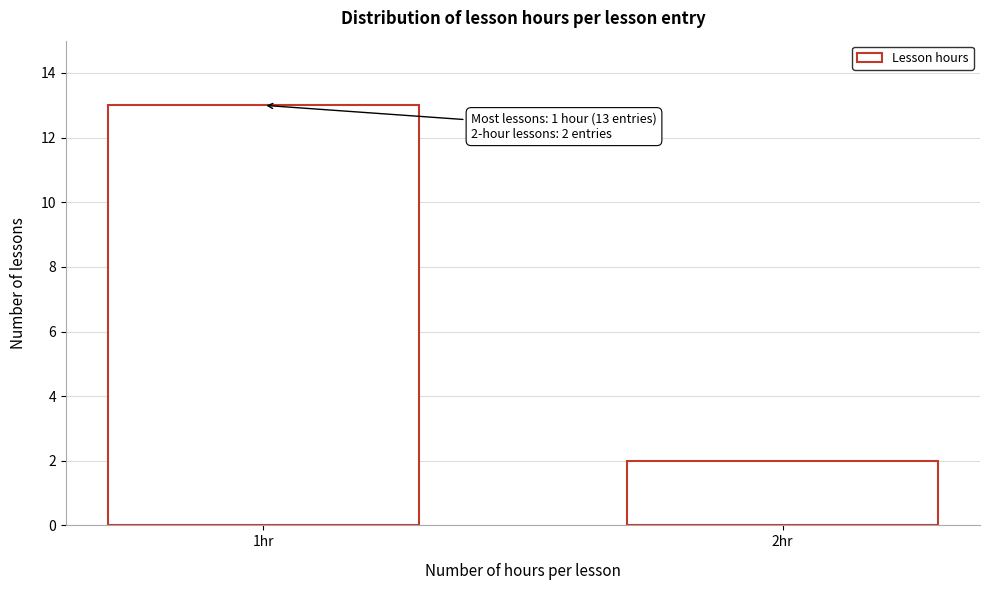

Reading left to right, list all the values displayed in this chart.

1hr=13	2hr=2